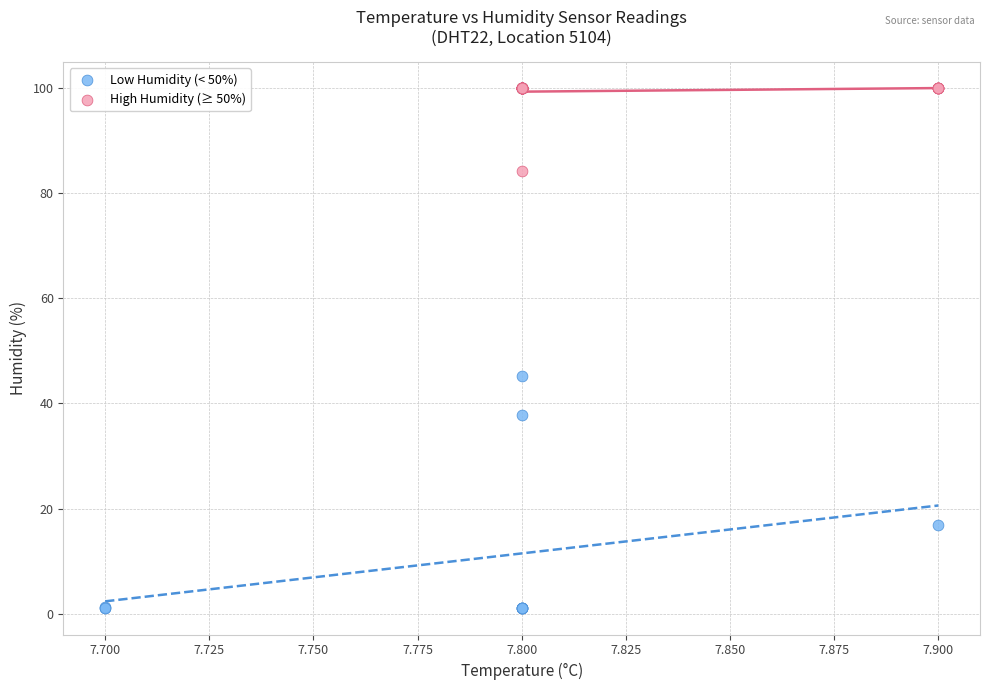

Which series contains the highest Y value?

High Humidity (≥ 50%)